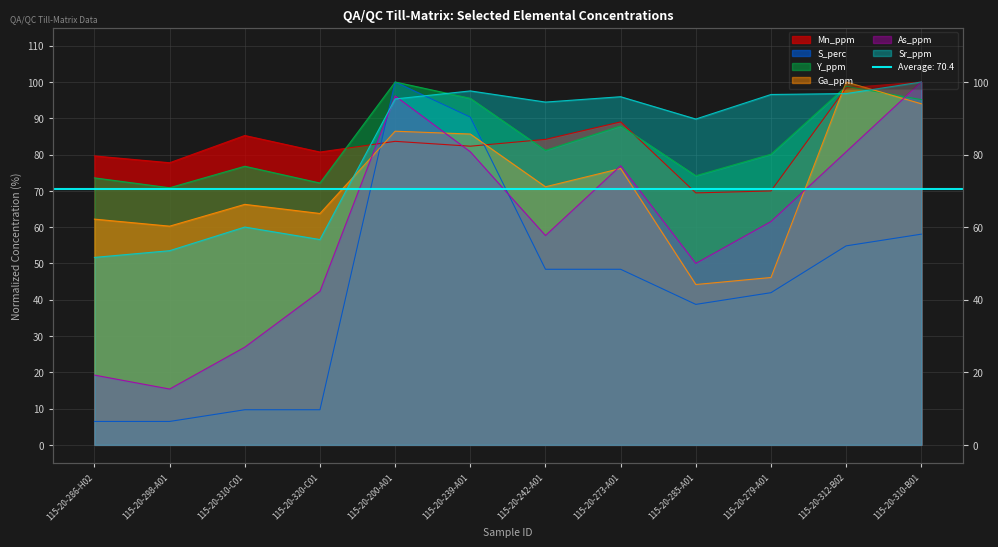

Which series has the largest range (max minus min)?

S_perc